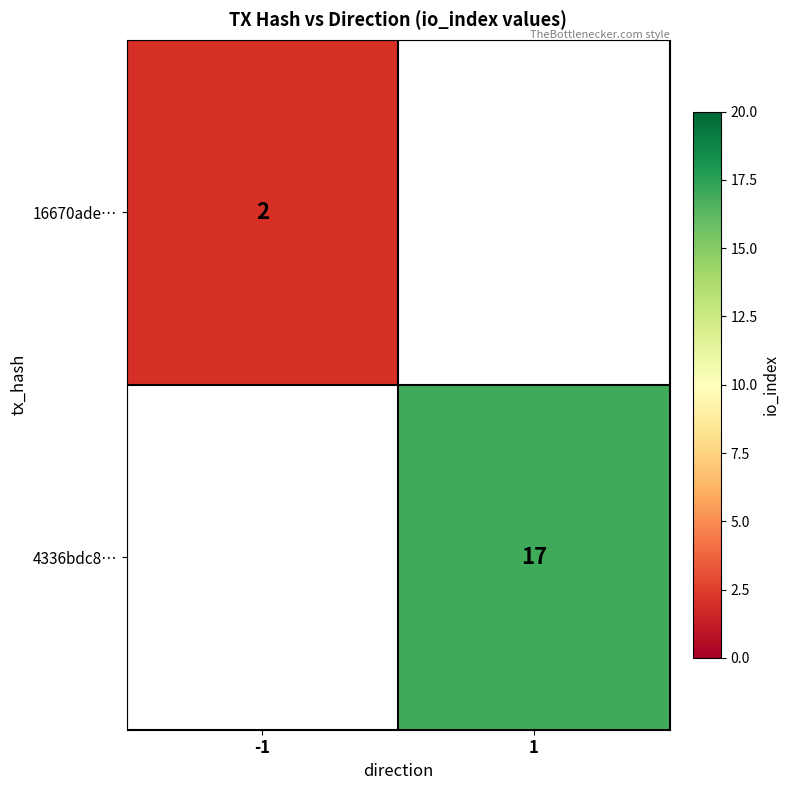

At how many categories does at least one series exceed 9?

1